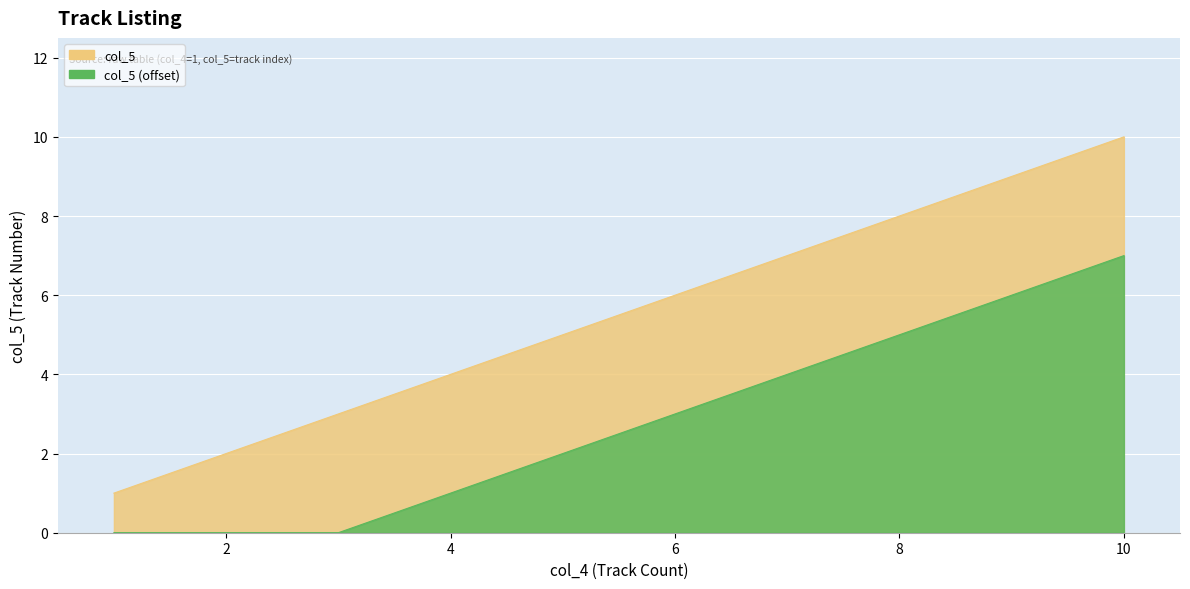

What is the difference between the maximum and minimum values?

9